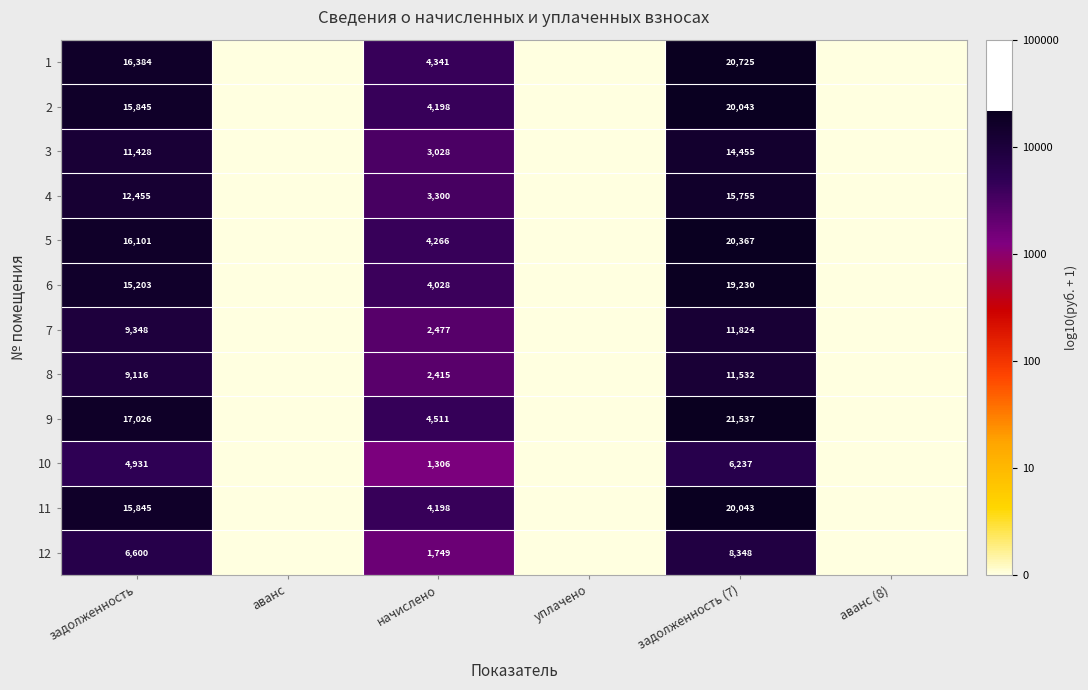

What is the total value across all series at задолженность (7)?

190096